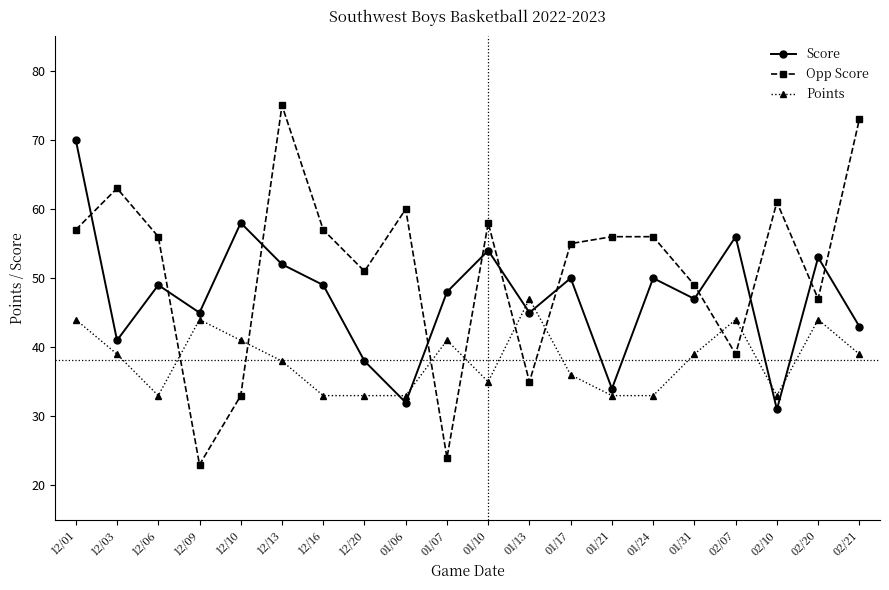

What is the difference between the maximum and minimum values in the Points series?

14